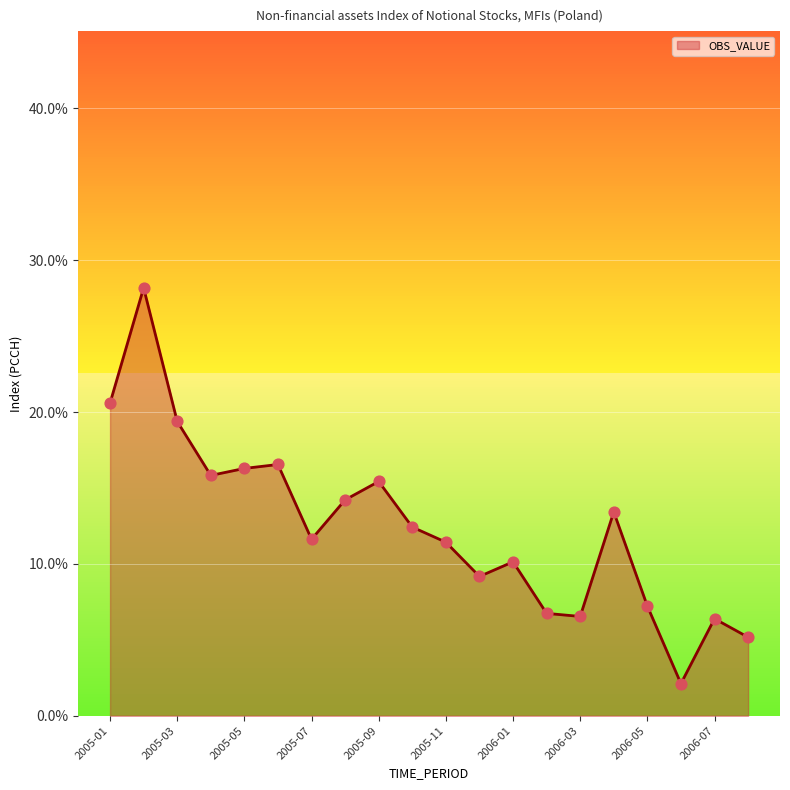

What is the smallest value displayed?

2.1